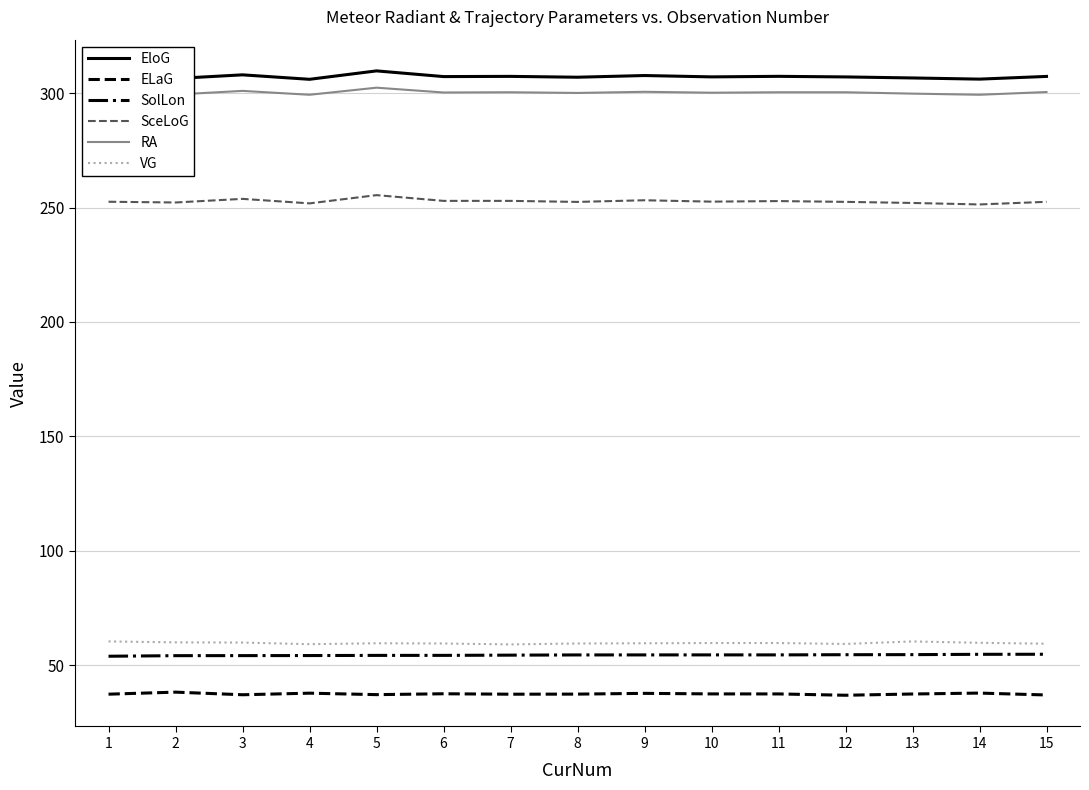

How many series are shown in this chart?

6